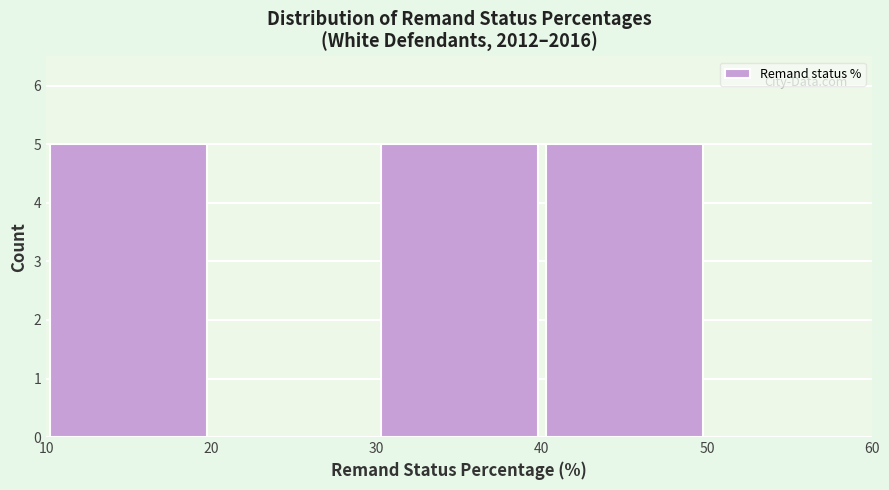

Reading left to right, transcribe this chart: for each bar, give the range it covers on the x-axis and its height. The values are not printed on the chart, so give them approximately, as read against the axis.

10 to 20: 5
20 to 30: 0
30 to 40: 5
40 to 50: 5
50 to 60: 0